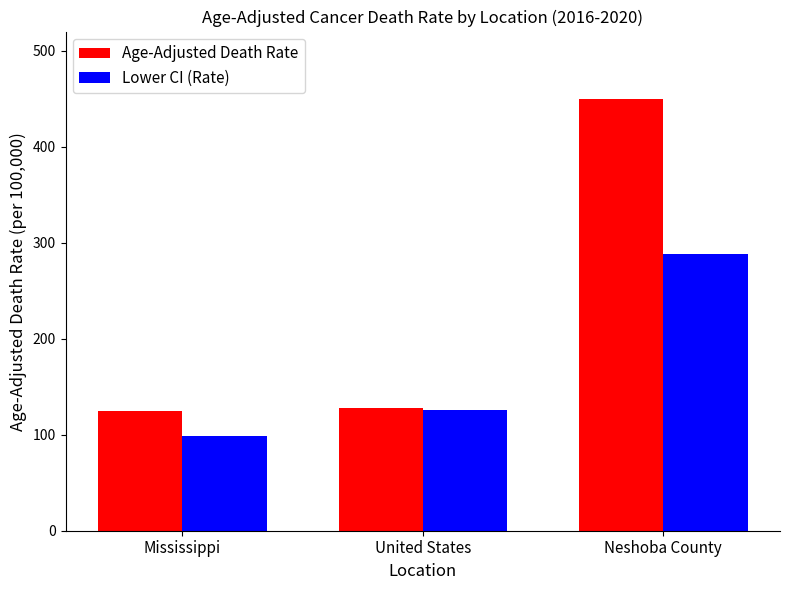

How many data points in Age-Adjusted Death Rate are less than 128?

1